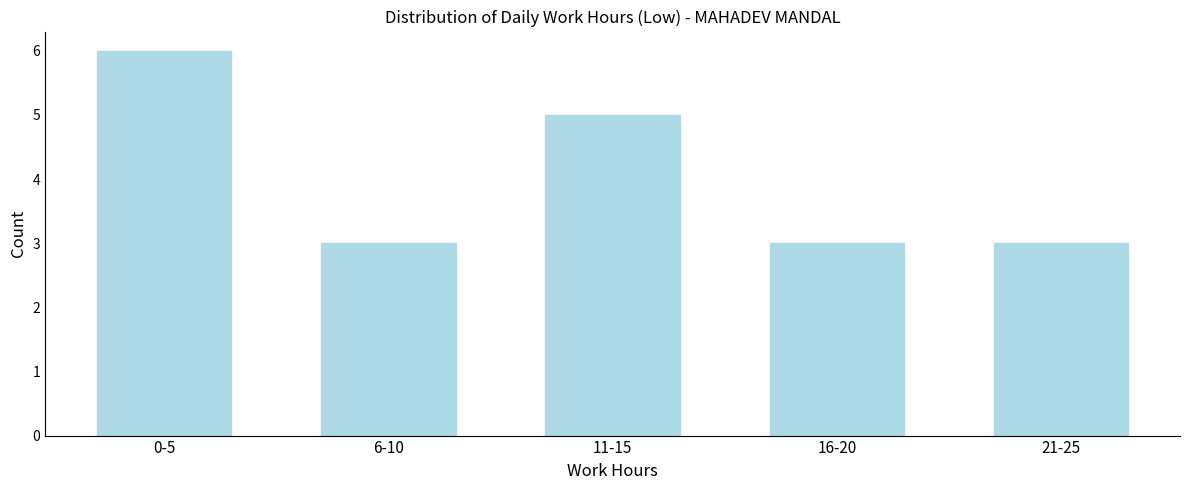

Reading left to right, transcribe all the data shown in this chart.

0-5=6	6-10=3	11-15=5	16-20=3	21-25=3